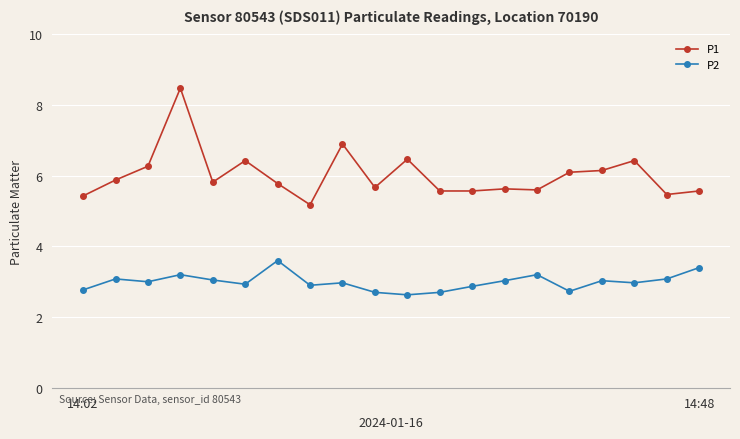

What is the difference between the maximum and minimum values in the P2 series?

1.0